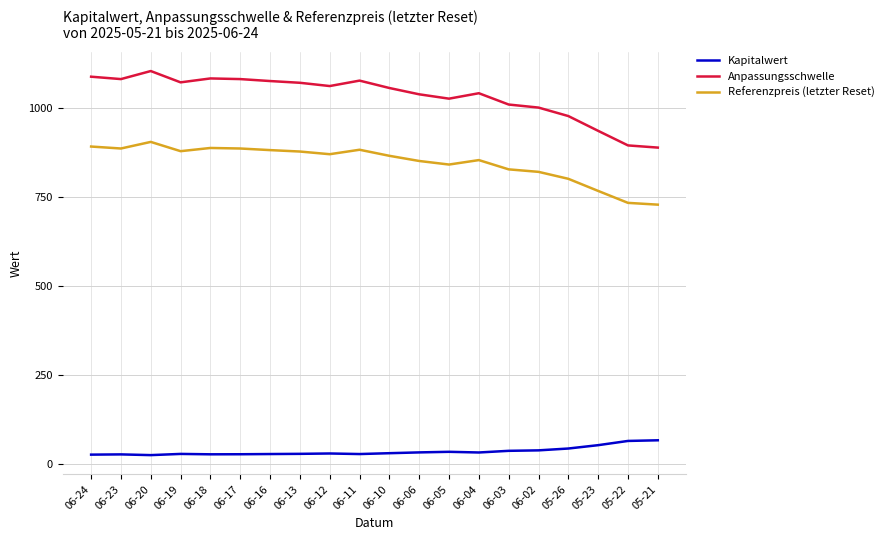

What is the maximum value for Anpassungsschwelle?

1102.3